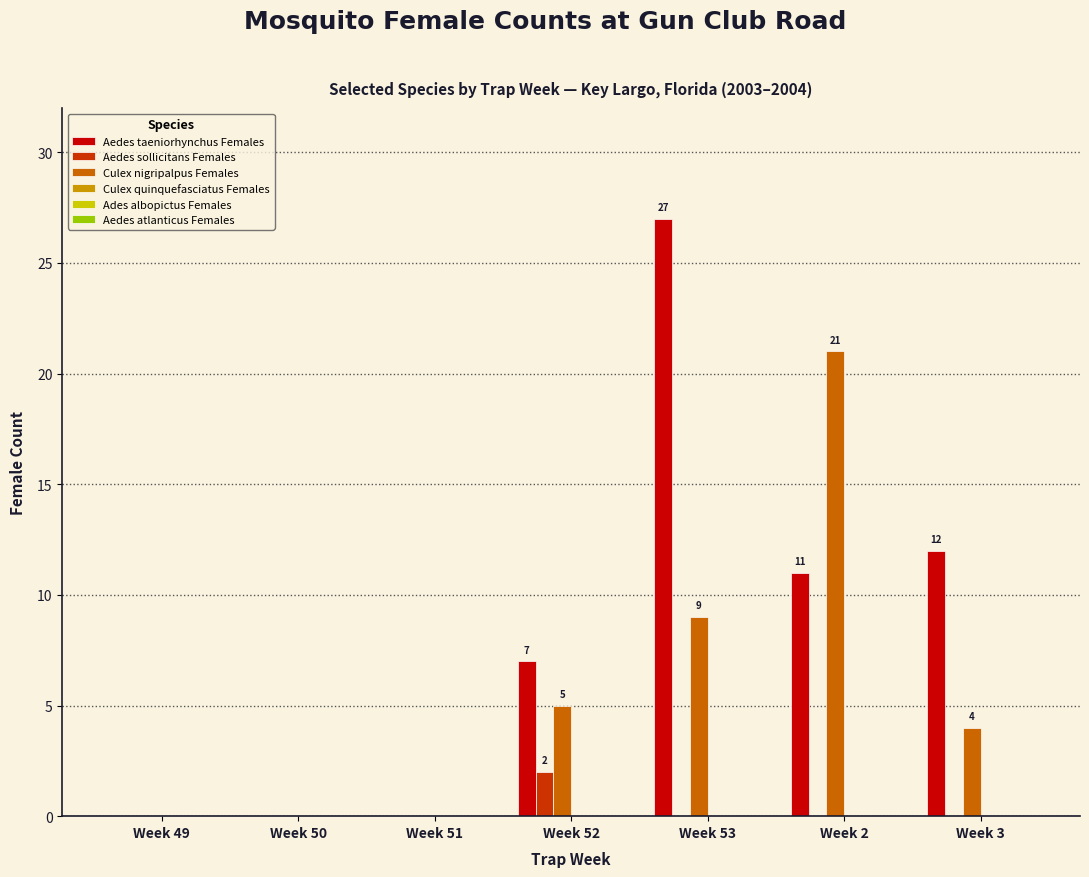

Which category has the highest value across all series?

Week 53